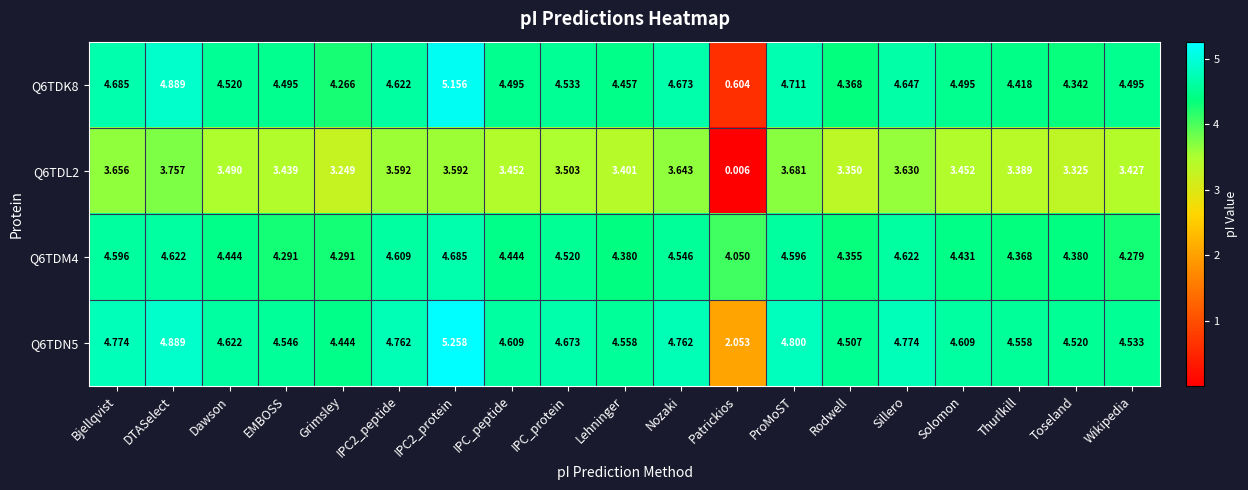

At which label does Q6TDL2 first exceed 3?

Bjellqvist